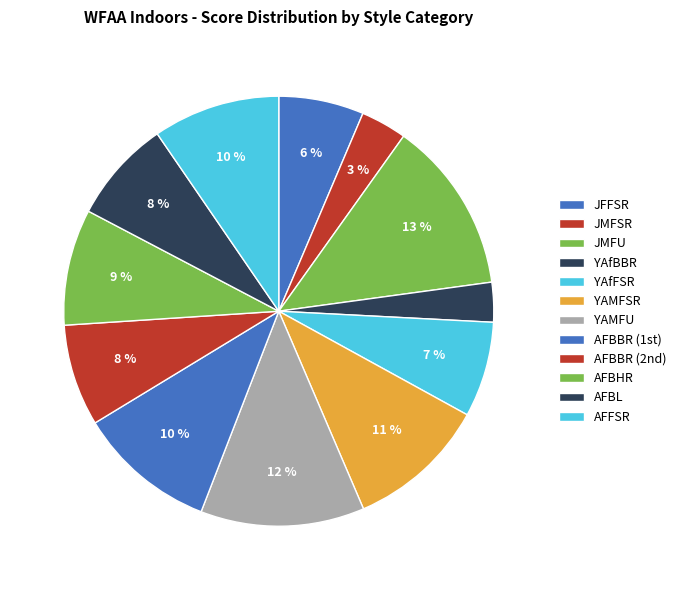

How many slices are in this pie chart?

12